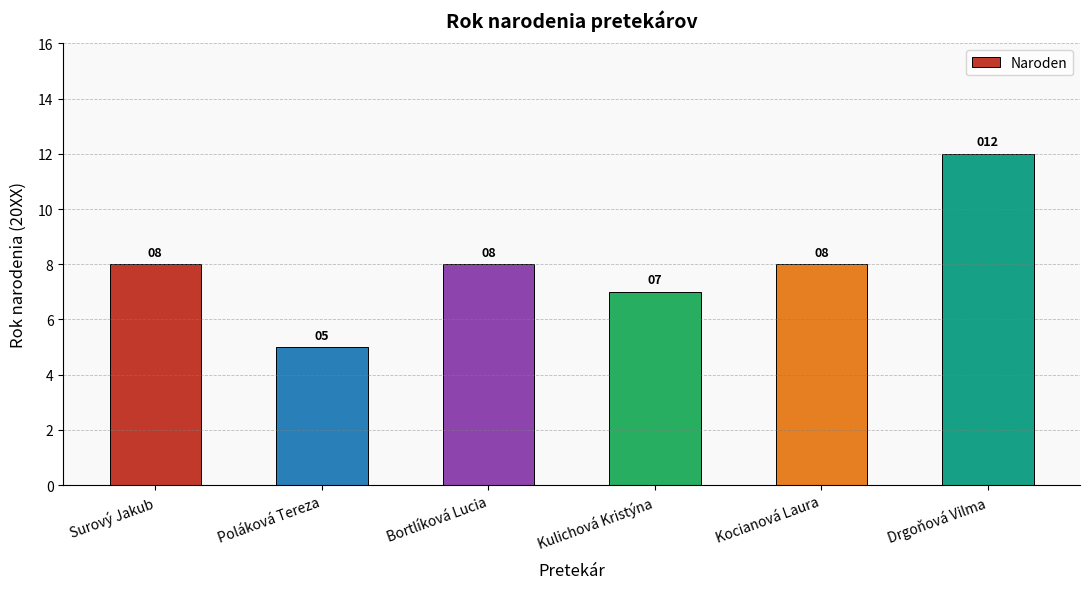

What value does the data have at Kulichová Kristýna?

7